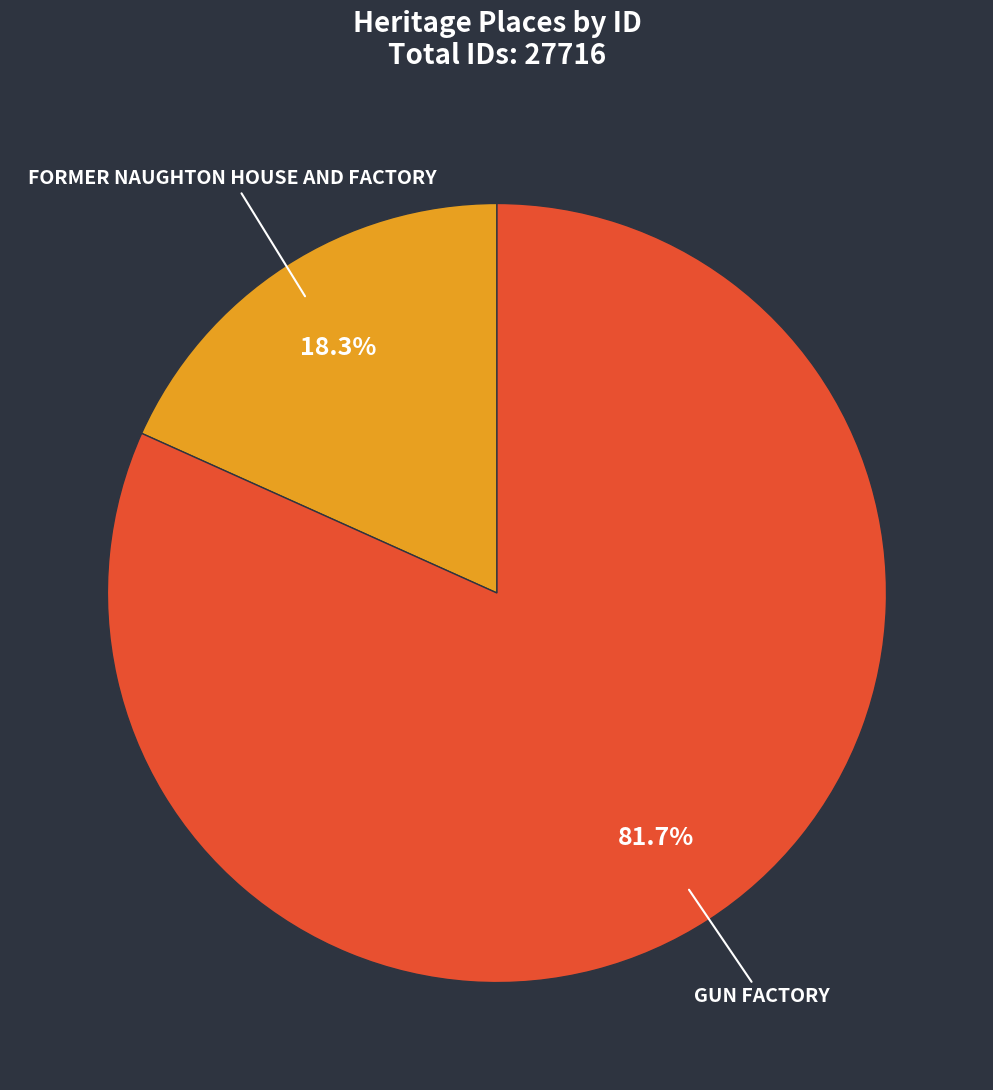

Rank the categories by value from highest to lowest.

GUN FACTORY, FORMER NAUGHTON HOUSE AND FACTORY